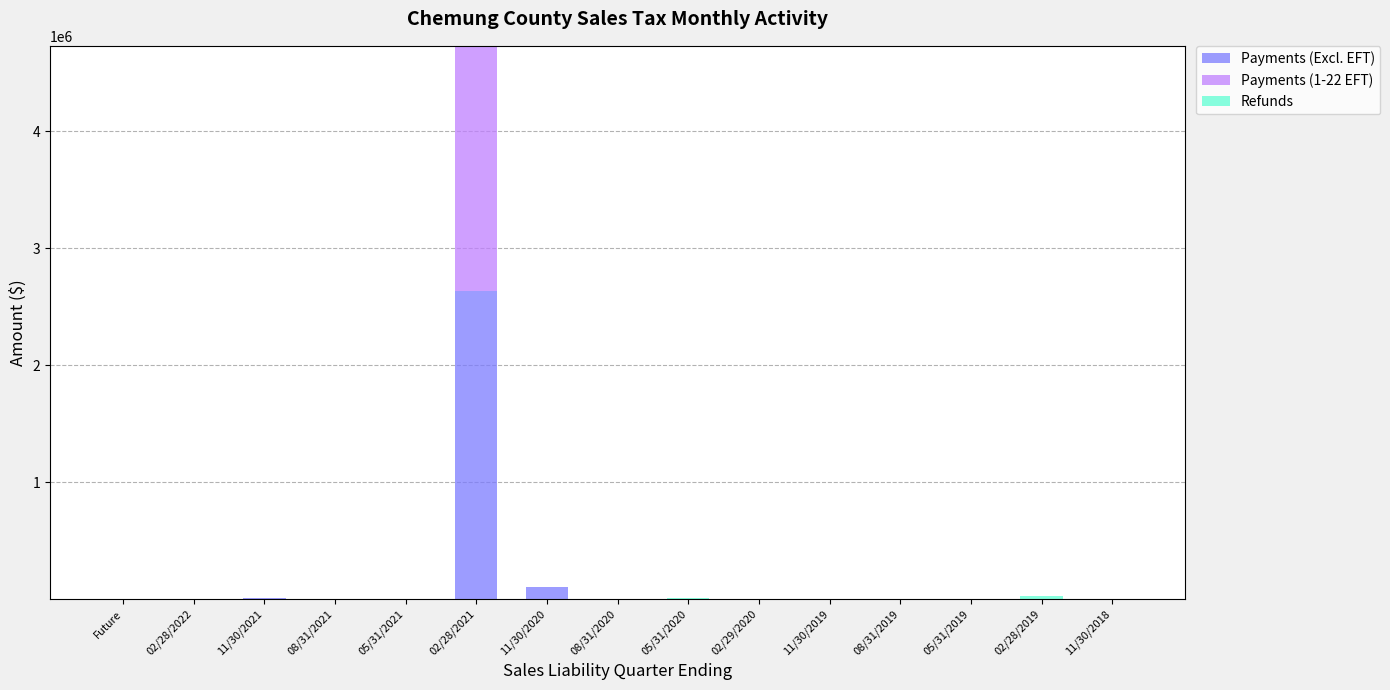

What is the sum of all Payments (Excl. EFT) values?

2748778.1